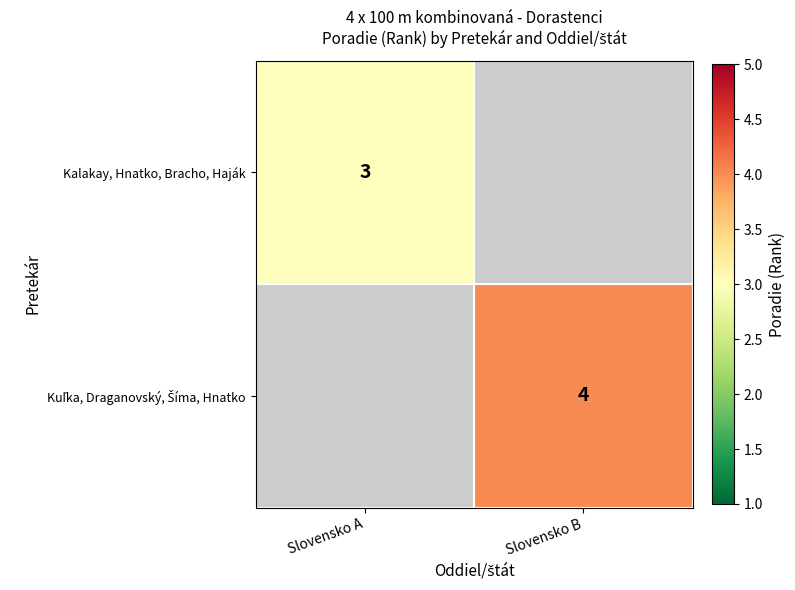

True or false: Kalakay, Hnatko, Bracho, Haják has a value of 3 at Slovensko A.

True